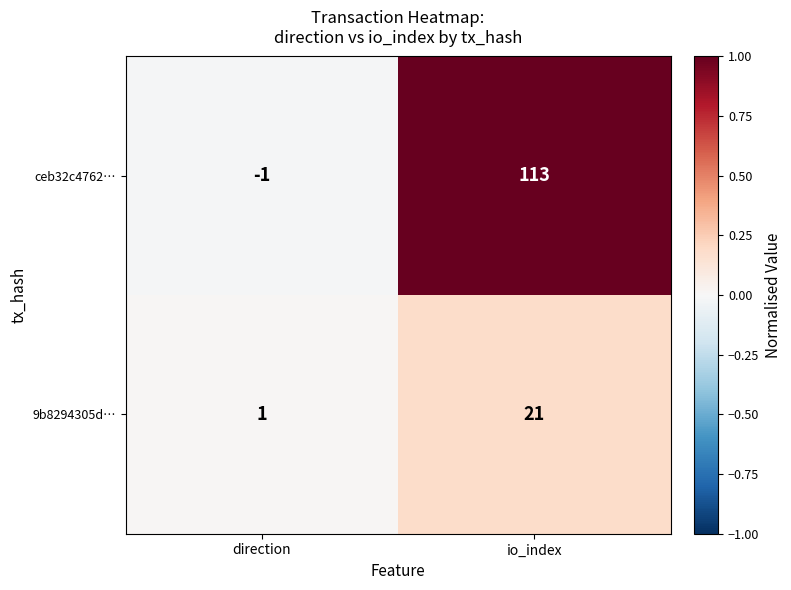

The value of ceb32c4762… at io_index is 28. True or false?

False